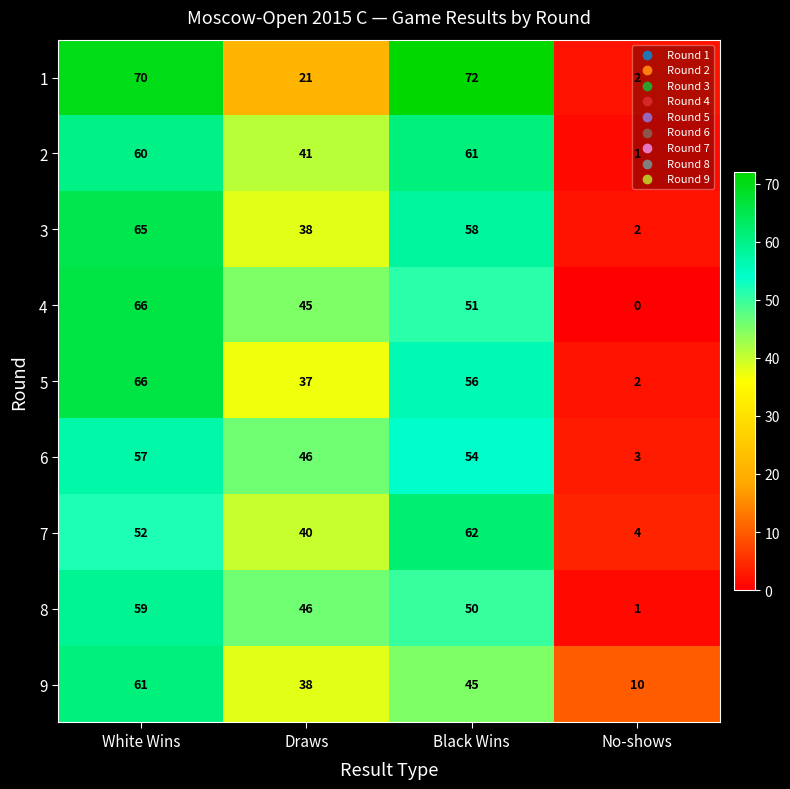

How many categories are shown in the chart?

4